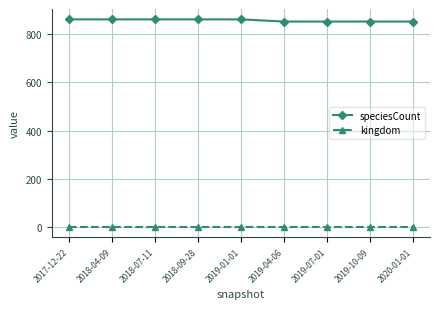

True or false: kingdom and speciesCount cross at least once.

False